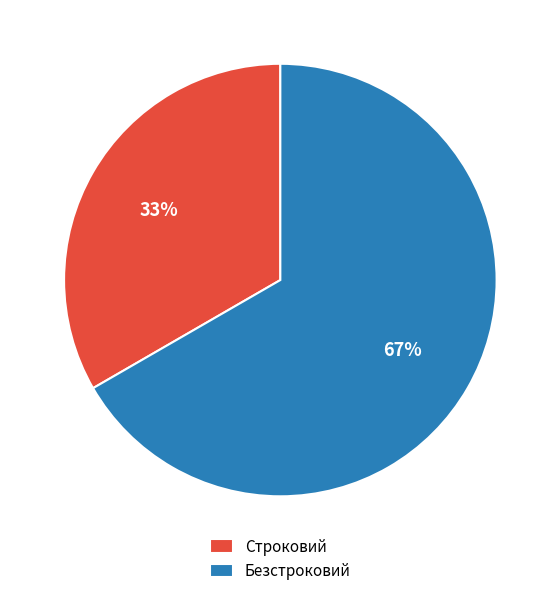

To the nearest percent, what percentage of the pie is Строковий?

33%